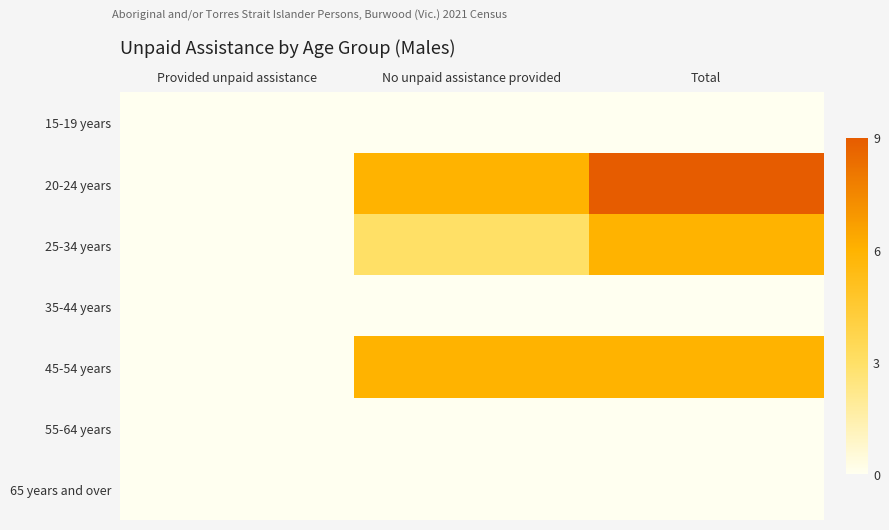

Which label corresponds to the smallest value in the chart?

Provided unpaid assistance